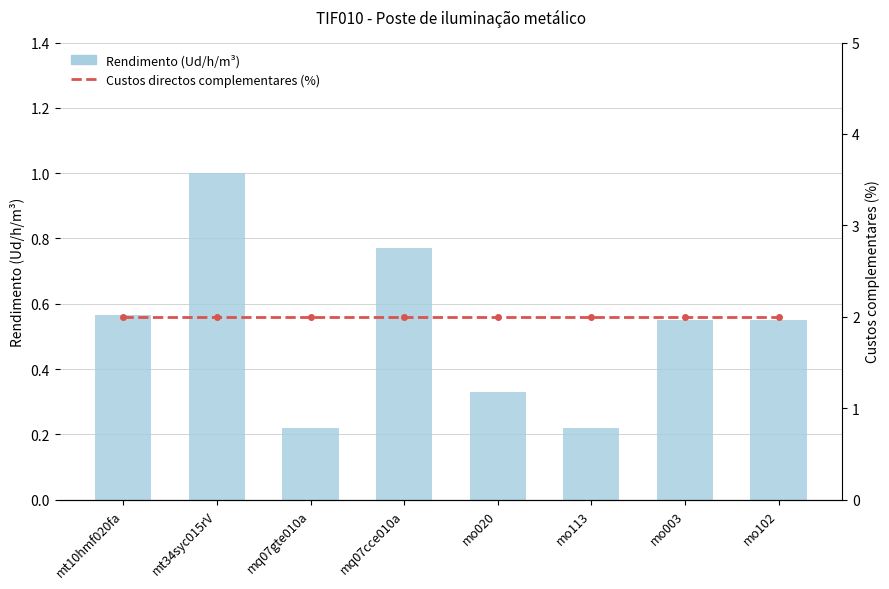

What is the sum of all Rendimento (Ud/h/m³) values?

4.2